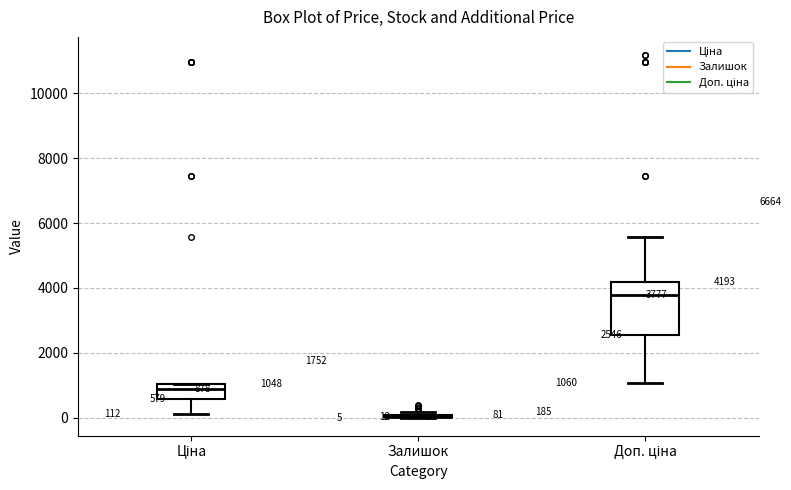

Which box is the tallest, from its lower edge to its upper edge?

Доп. ціна